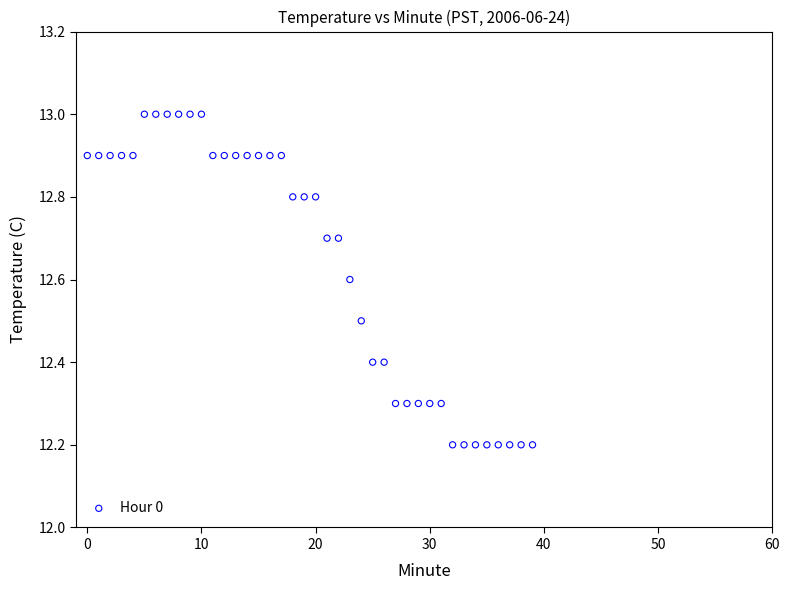

What is the range of Y values (max minus min)?

0.8